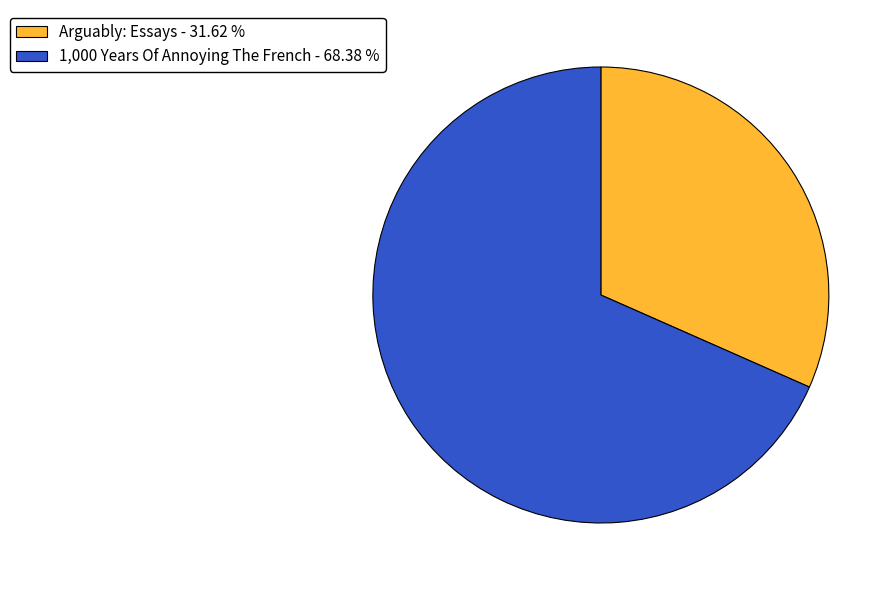

Is there any slice that represents more than half of the pie?

Yes